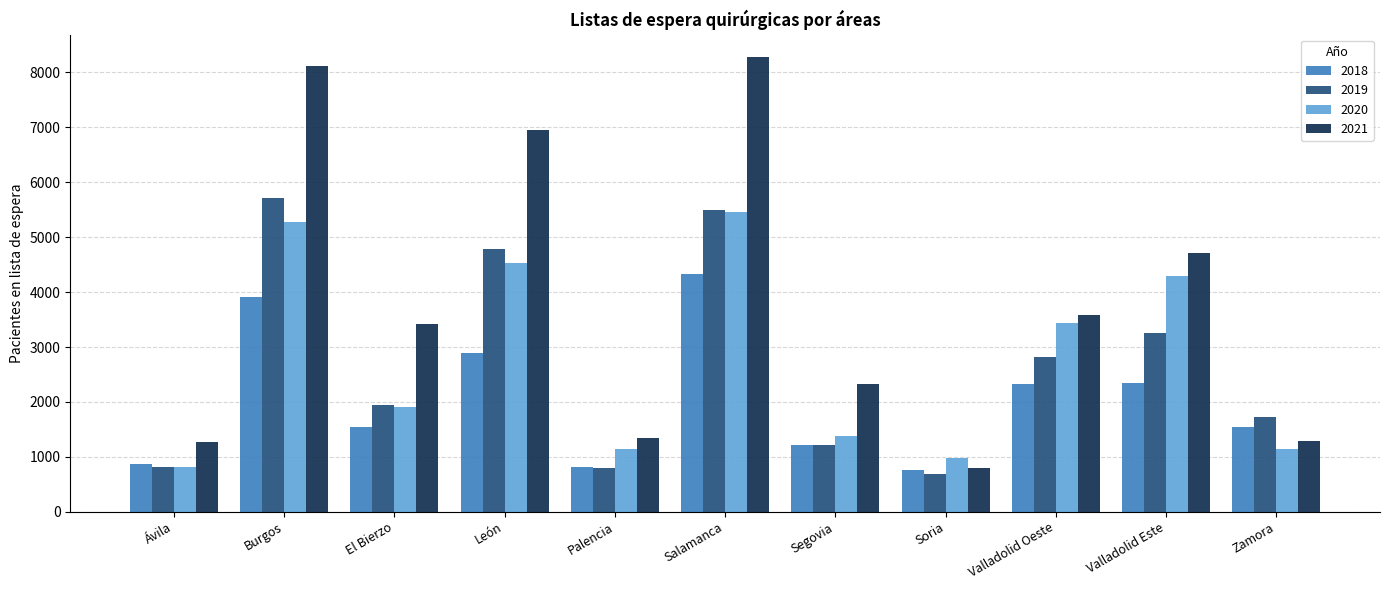

Rank the series by their maximum value, from lowest to highest.

2018, 2020, 2019, 2021